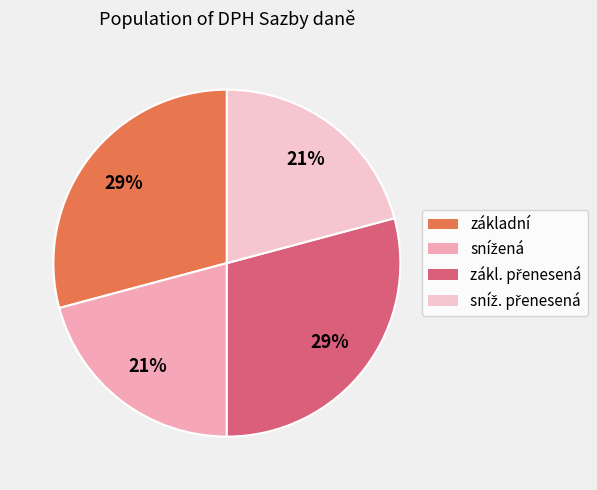

Is there a majority slice in this chart?

No